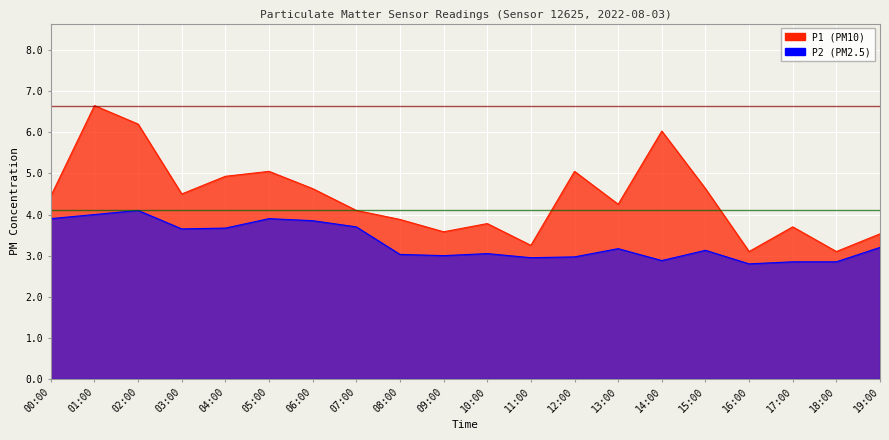

True or false: P1 and P2 cross at least once.

False